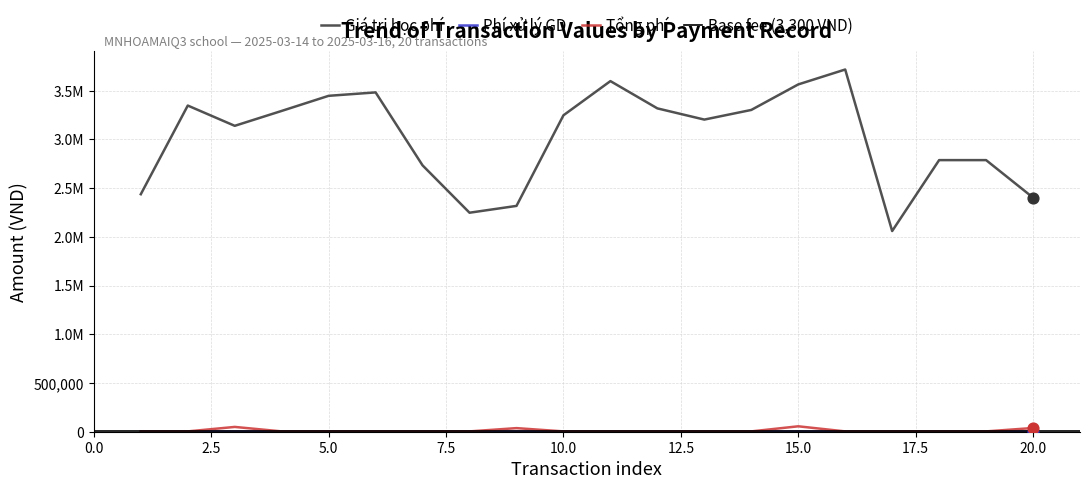

Which series has the largest total across all categories?

Giá trị học phí